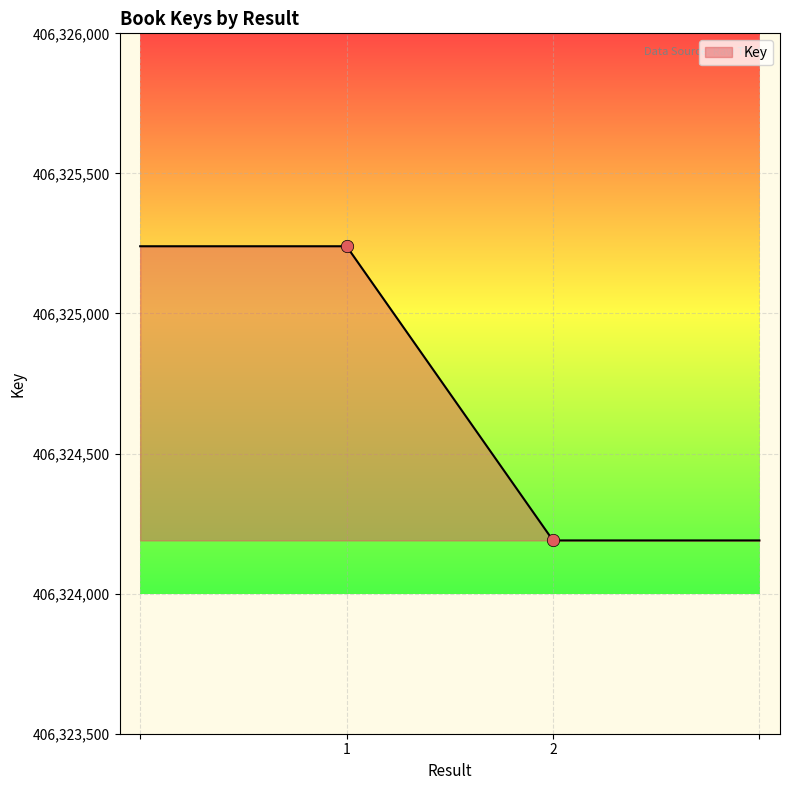

True or false: the data has more than 2 interior local peaks.

False